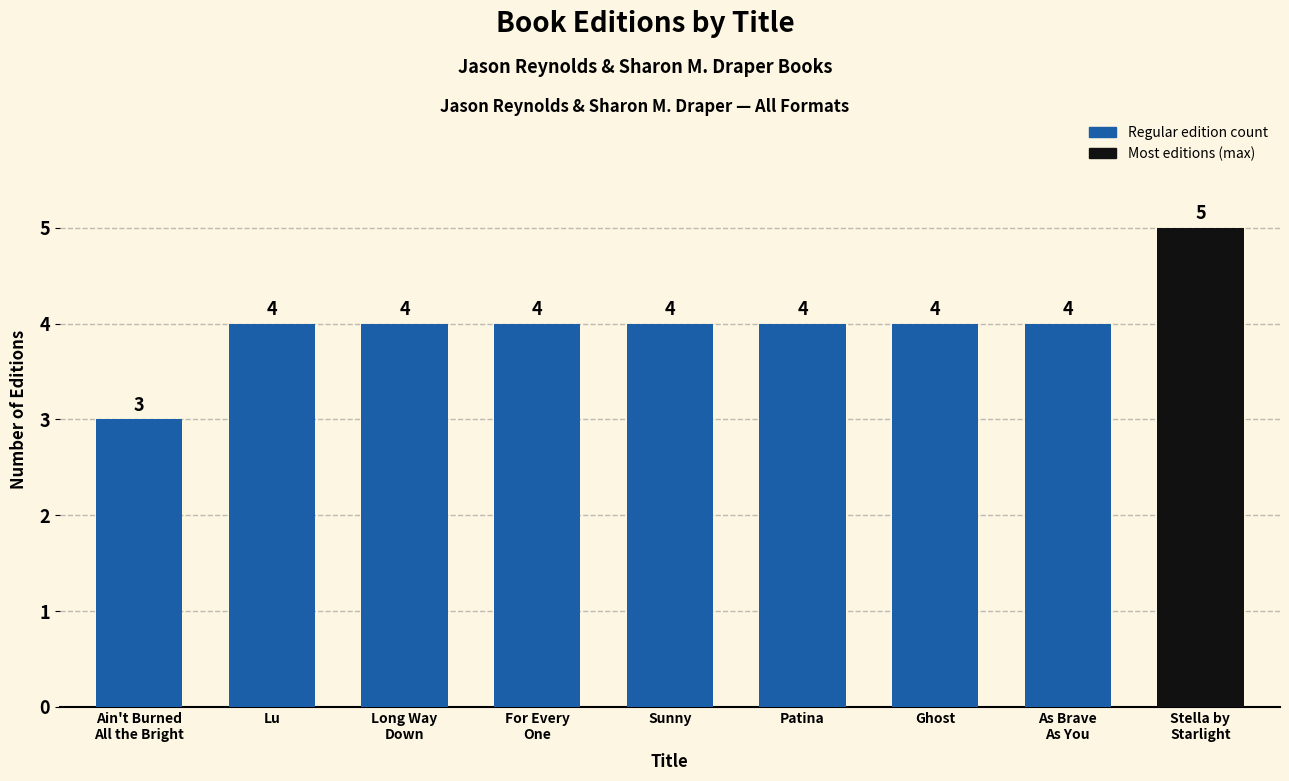

Does the chart contain any negative values?

No